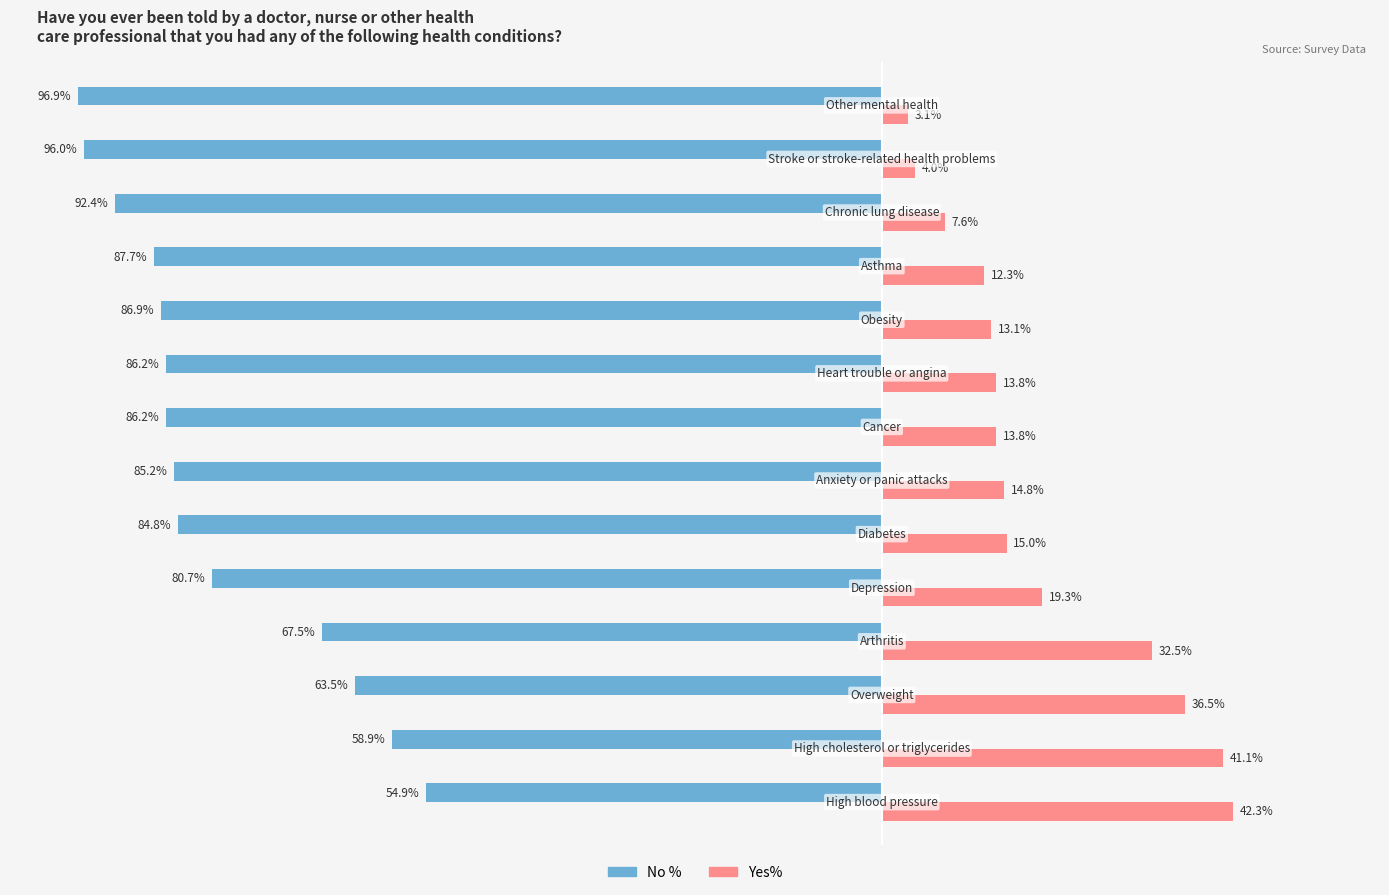

List the series in order of their peak value, highest first.

Yes%, No %